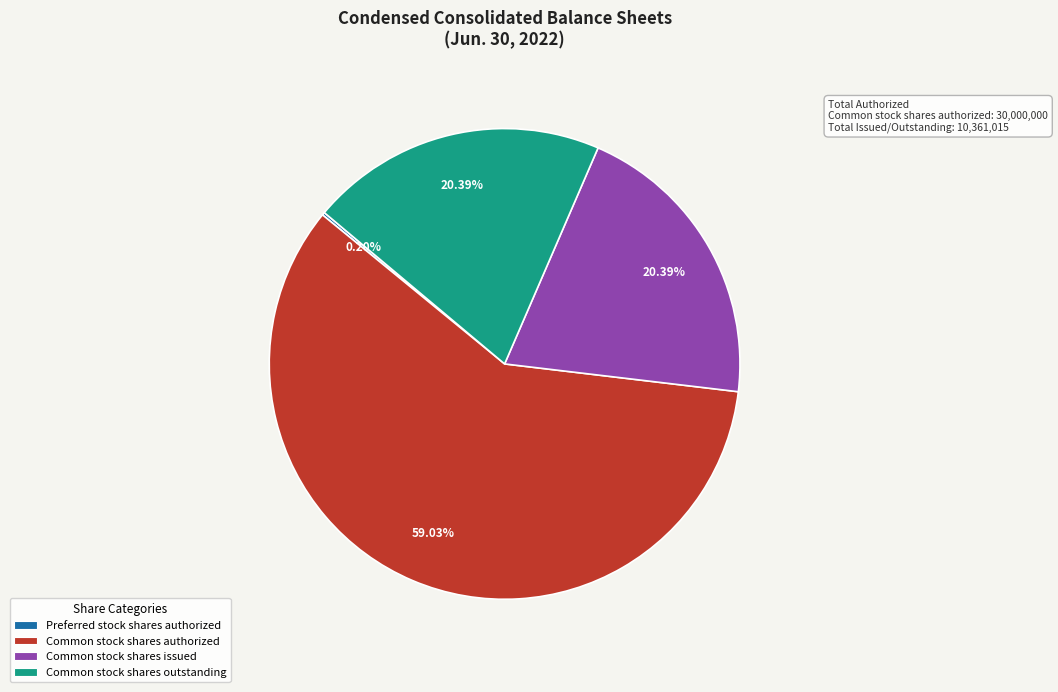

Is there a majority slice in this chart?

Yes